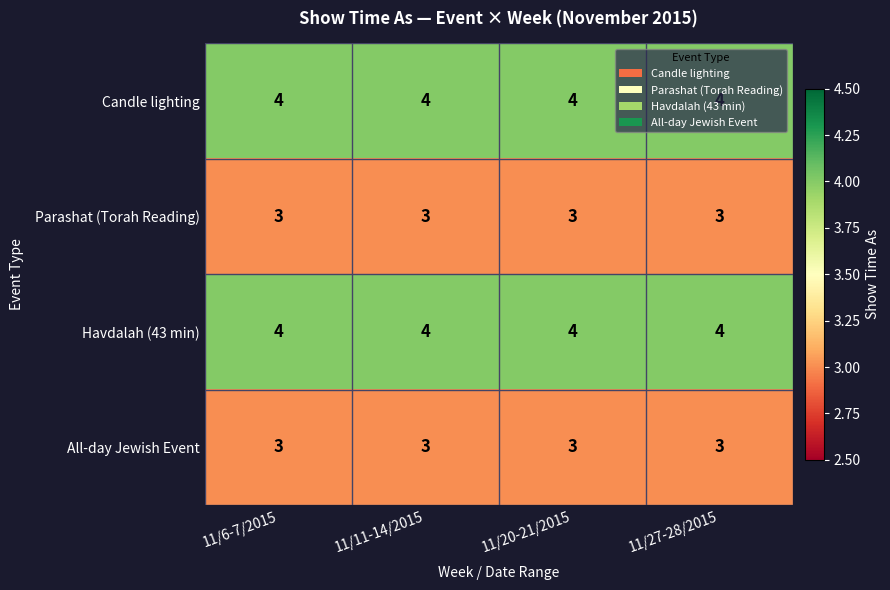

The All-day Jewish Event series shows 3 at 11/27-28/2015. True or false?

True